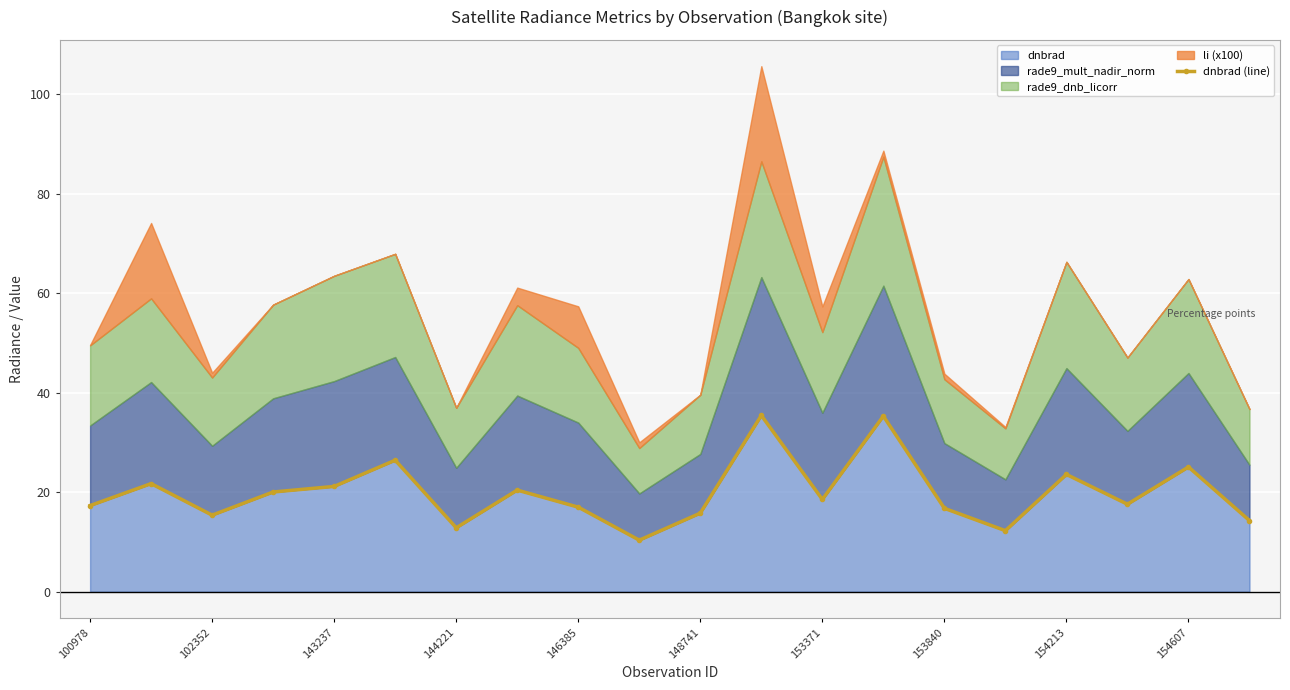

How many values are below 18?

10